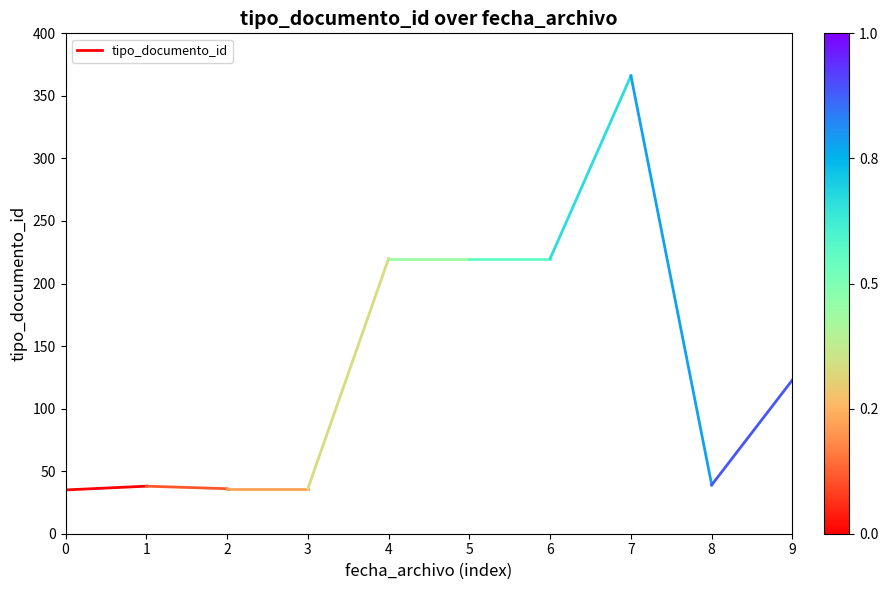

Reading left to right, what are all the values shown in this chart?

35	38